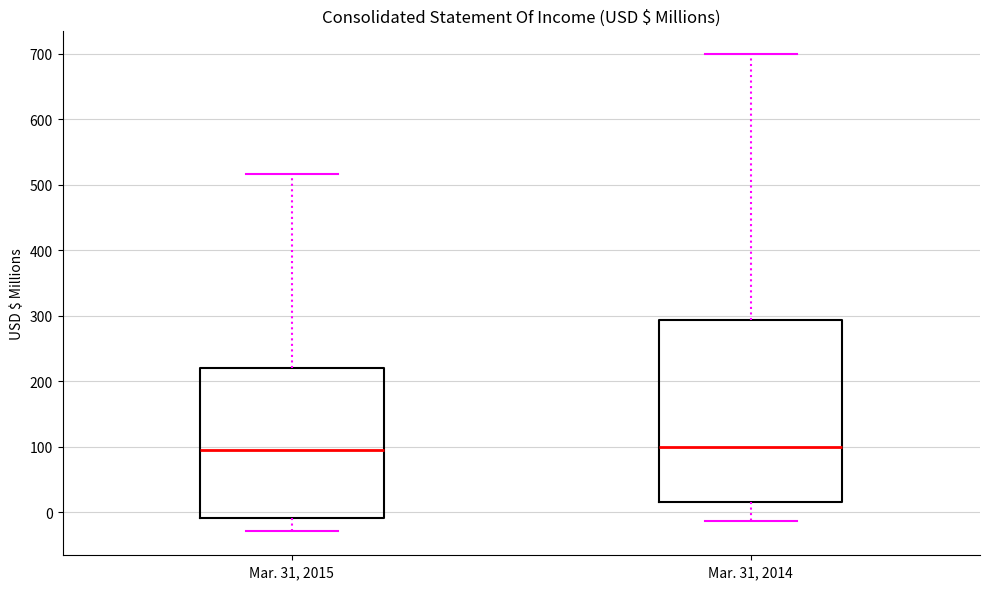

Where is the lower edge of the box for Mar. 31, 2015 on the y-axis? The values are not printed on the chart, so give them approximately, as read against the axis.

-10